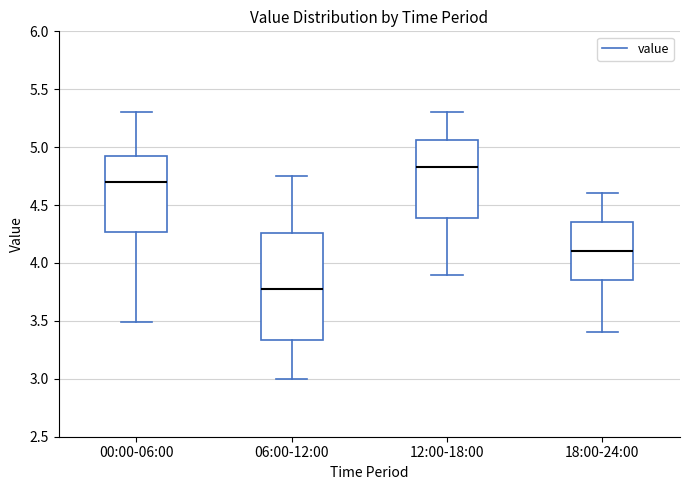

Reading left to right, transcribe this box plot: for each box, give where its median line is, the range the box spans, and where its two whiskers end, as read against the y-axis. The values are not printed on the chart, so give them approximately, as read against the axis.

00:00-06:00: median 4.70, box 4.25 to 4.90, whiskers 3.50 to 5.30
06:00-12:00: median 3.80, box 3.35 to 4.25, whiskers 3.00 to 4.75
12:00-18:00: median 4.85, box 4.40 to 5.05, whiskers 3.90 to 5.30
18:00-24:00: median 4.10, box 3.85 to 4.35, whiskers 3.40 to 4.60